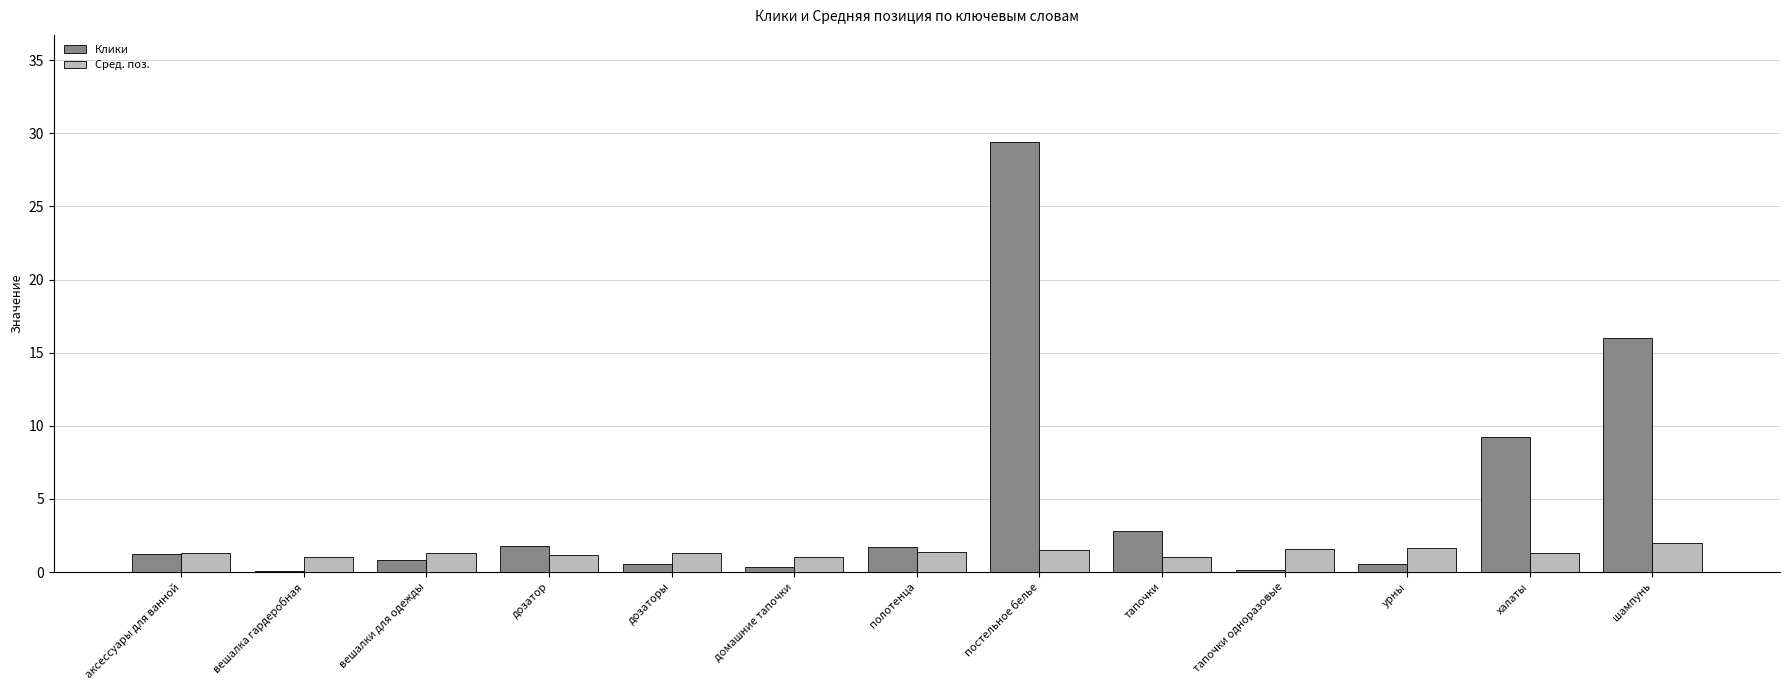

What is the greatest value displayed?

29.4